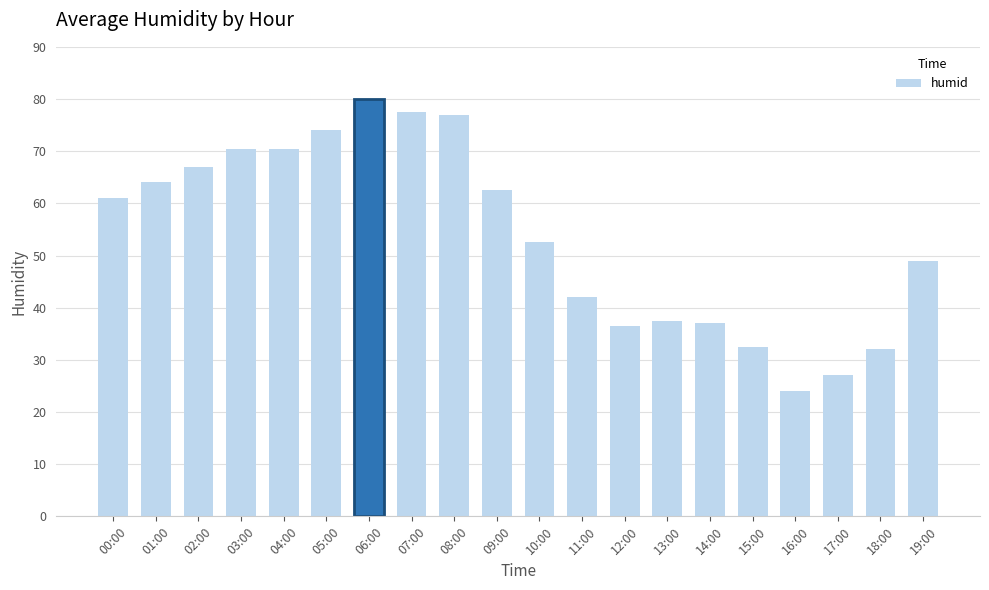

Count the number of data series in this chart.

1